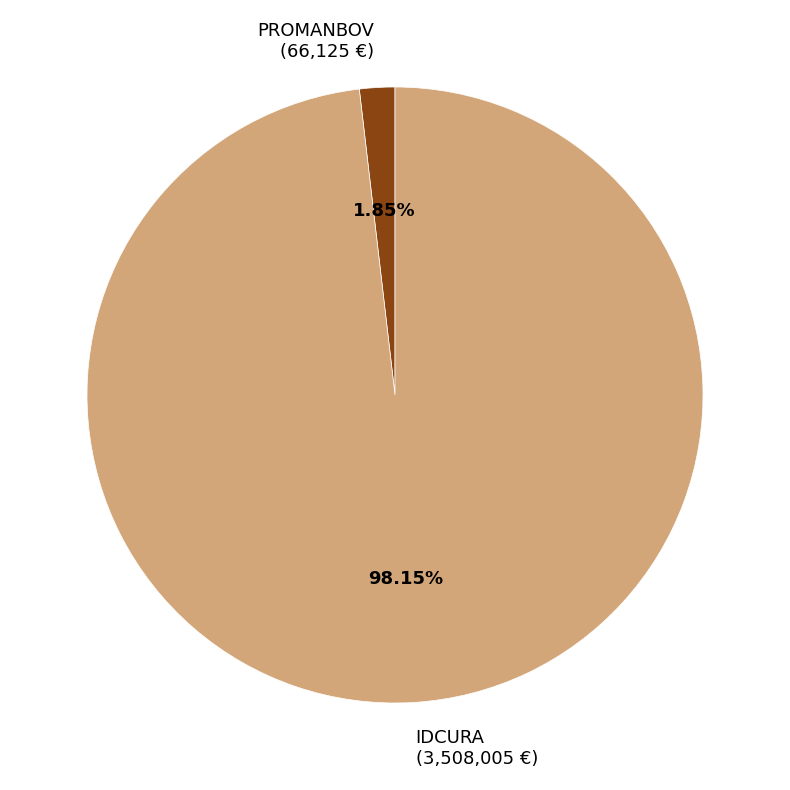

To the nearest percent, what is the combined percentage of IDCURA and PROMANBOV?

100%